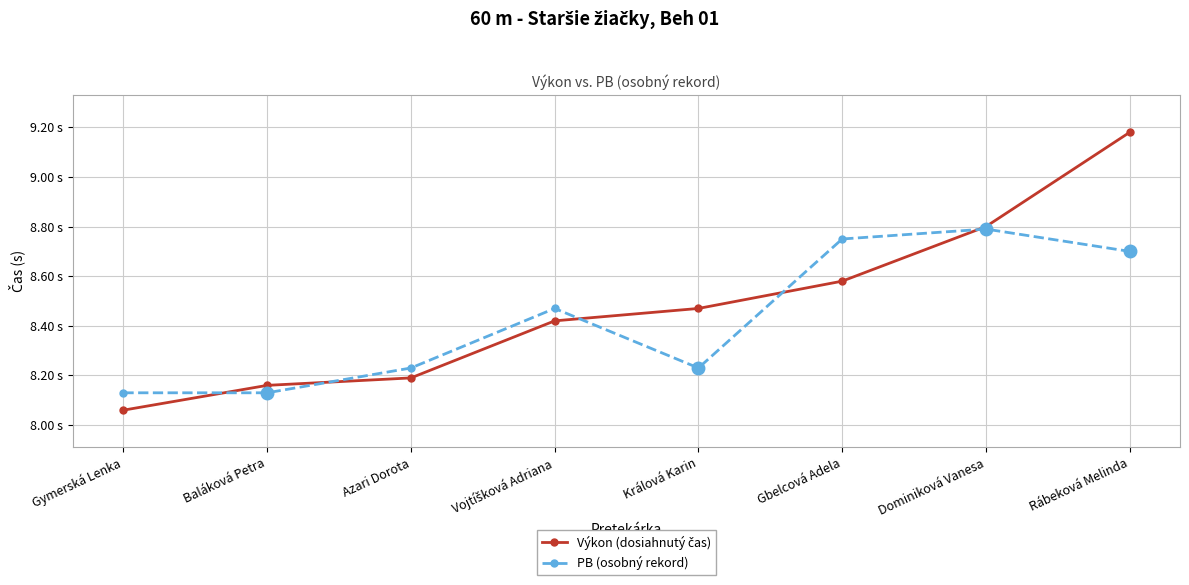

Which series ends up on top after the final intersection of Výkon (dosiahnutý čas) and PB (osobný rekord)?

Výkon (dosiahnutý čas)